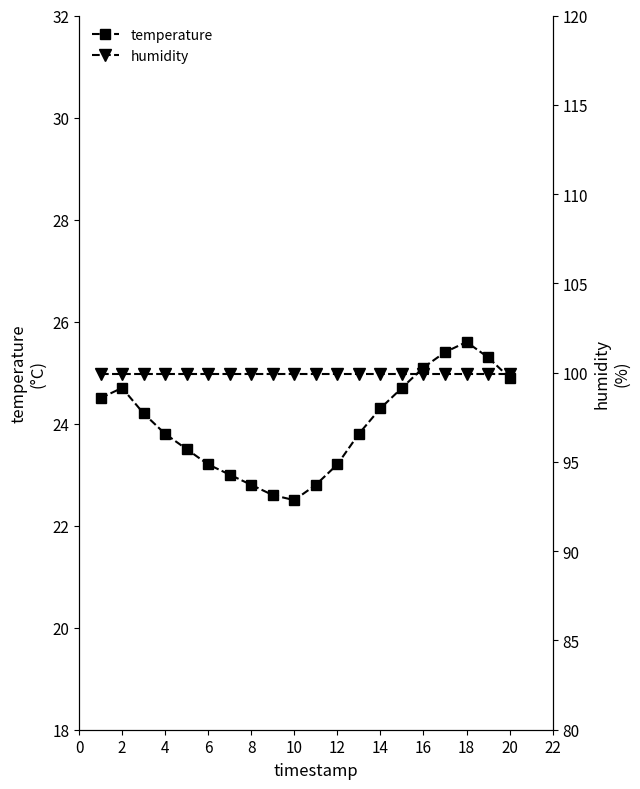

The value of temperature at 14 is 24.3. True or false?

True